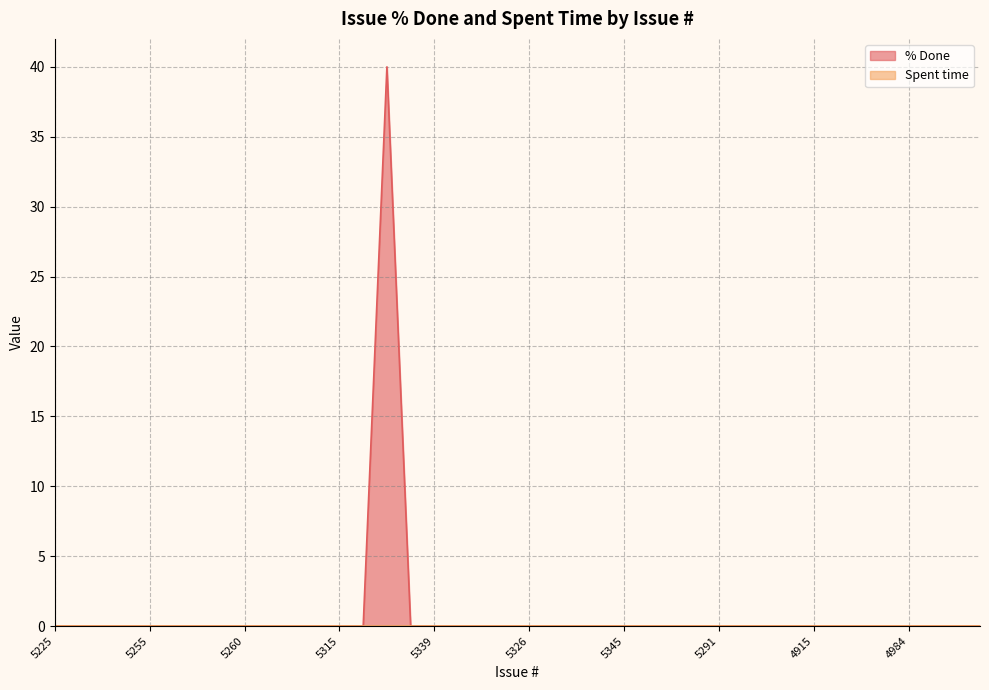

What is the greatest value displayed?

40